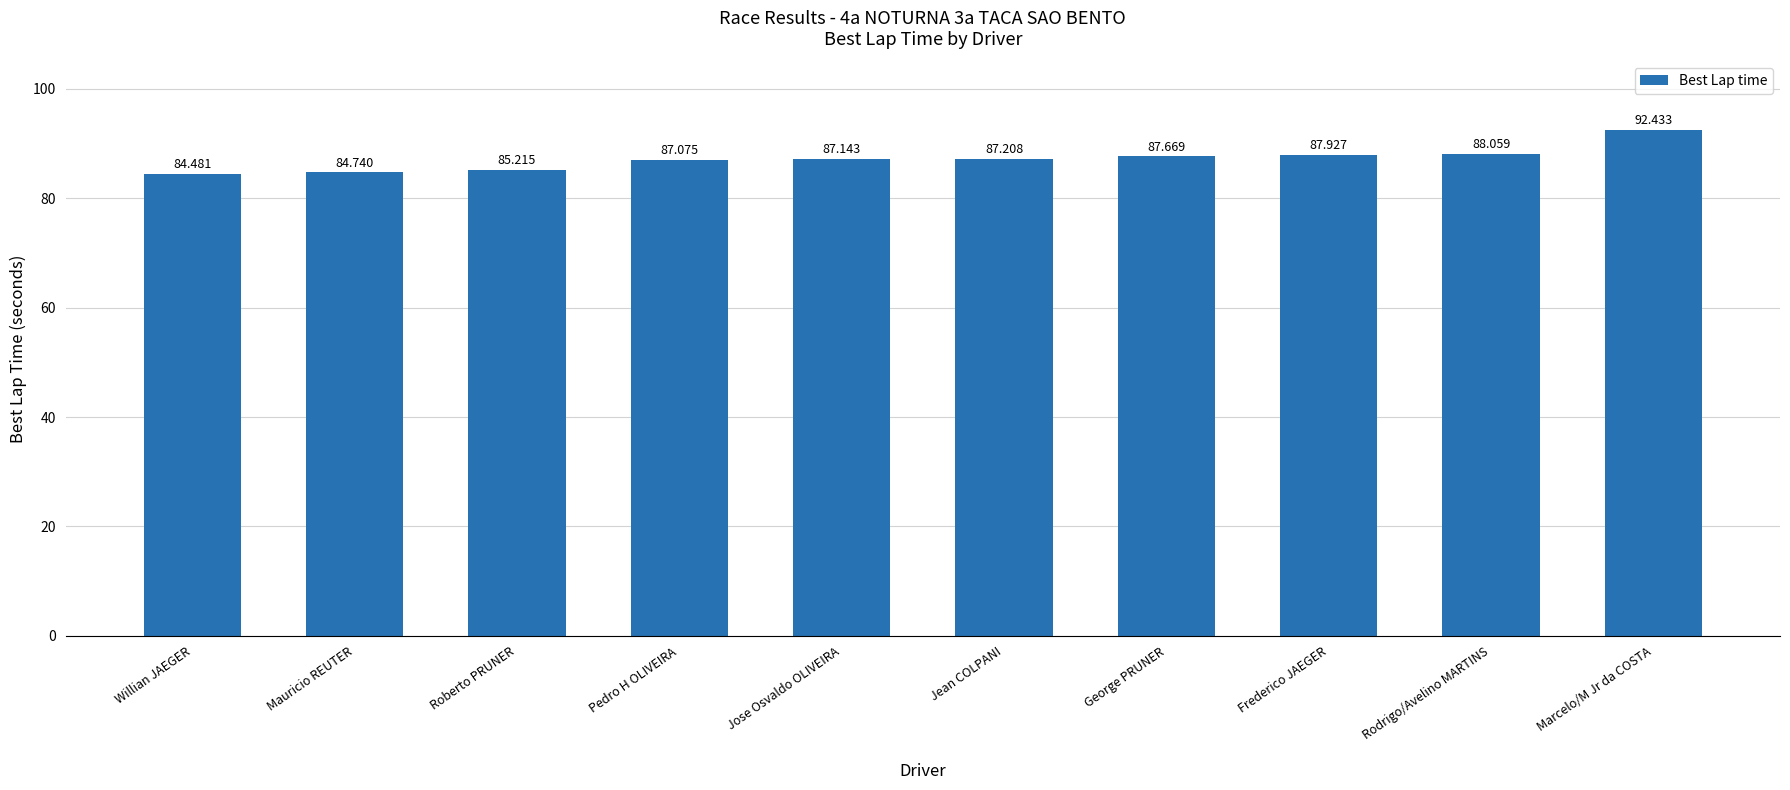

What is the approximate value at Frederico JAEGER?

87.9